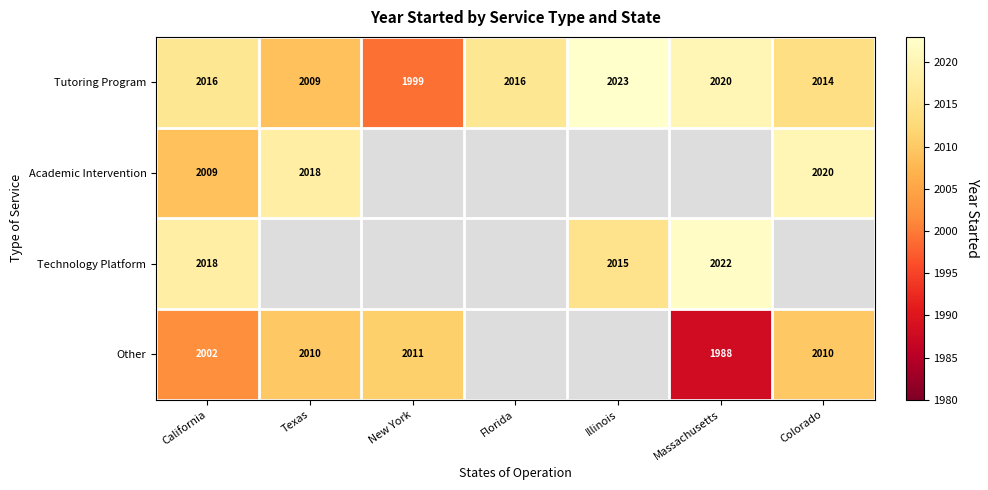

At which category is the sum across all series the highest?

California